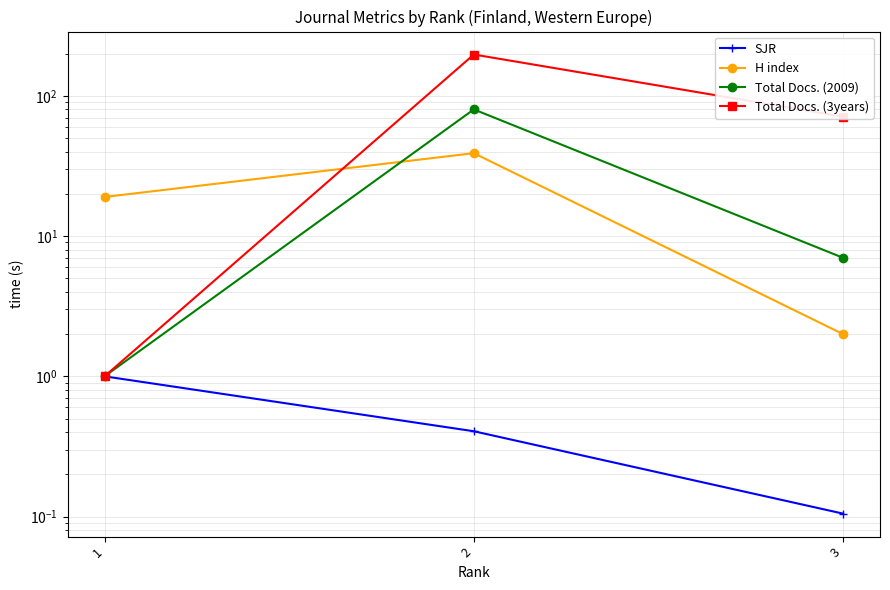

Is the value of H index at 1 greater than the value of Total Docs. (2009) at 1?

Yes